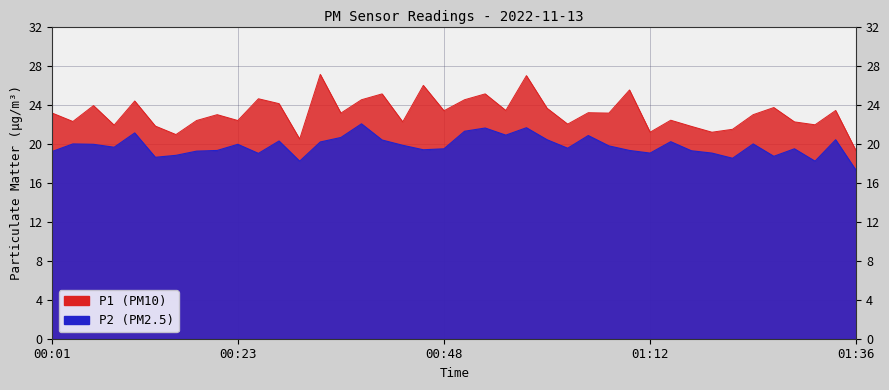

Is the value of P2 at 01:07 greater than the value of P1 at 00:16?

No